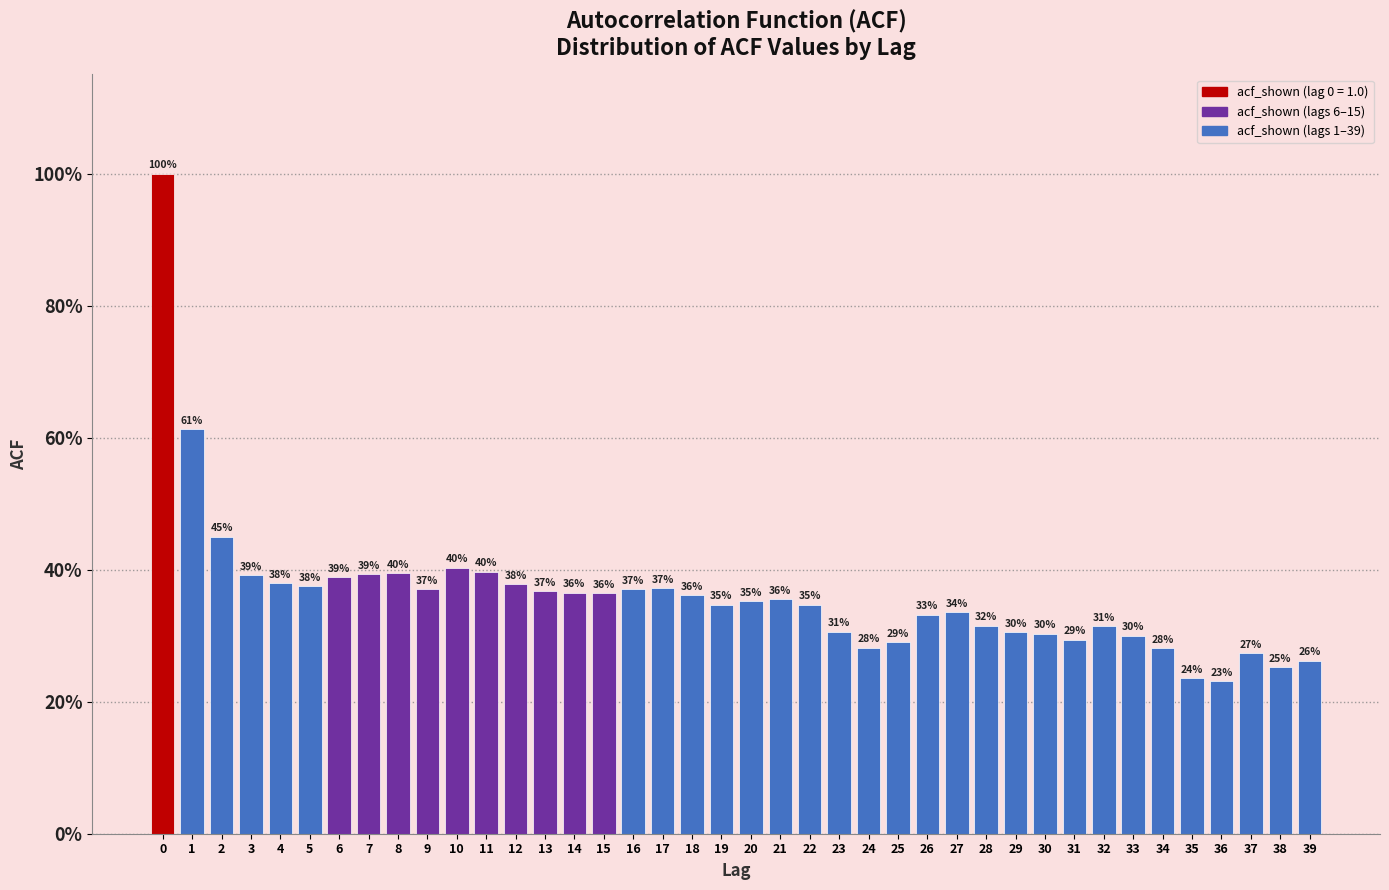

Are the bars horizontal?

No